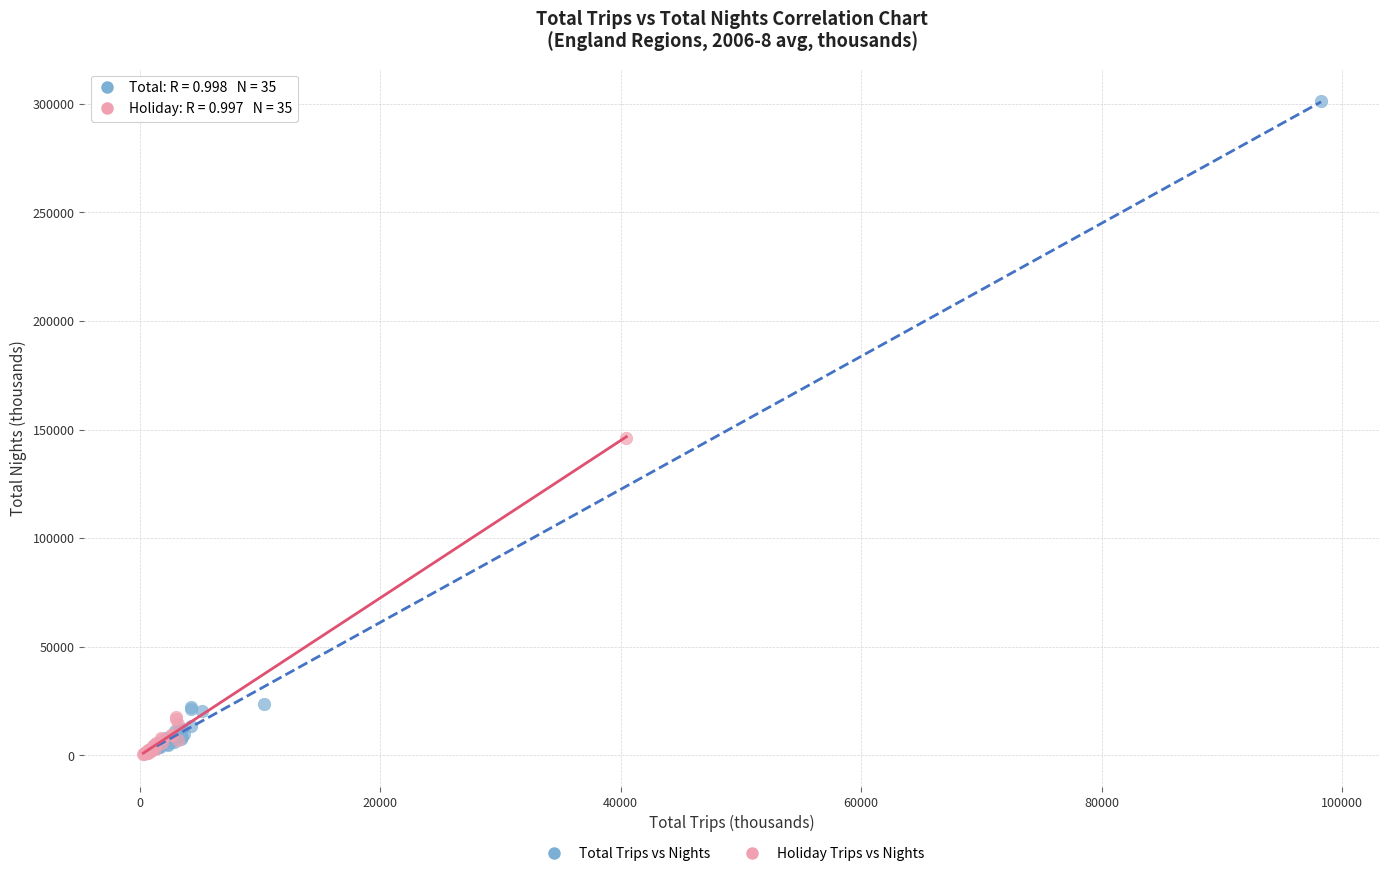

Which series reaches the maximum Y coordinate?

Total Trips vs Nights